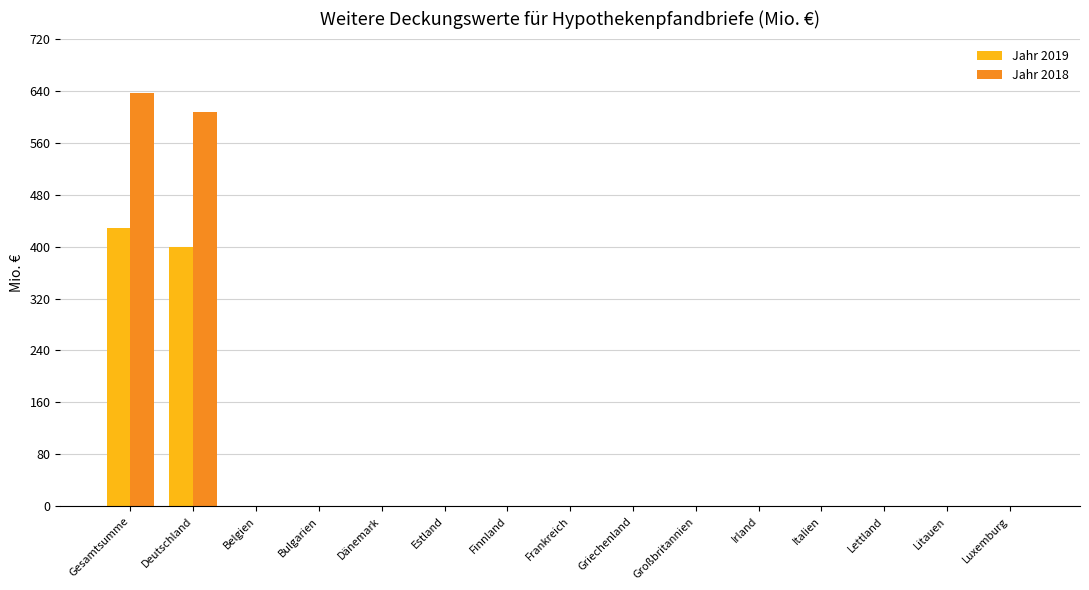

What is the total value across all series at Deutschland?

1006